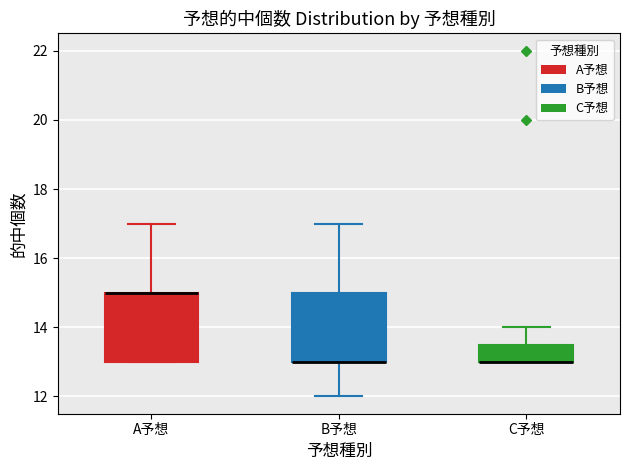

Where is the upper edge of the box for B予想 on the y-axis? The values are not printed on the chart, so give them approximately, as read against the axis.

15.0